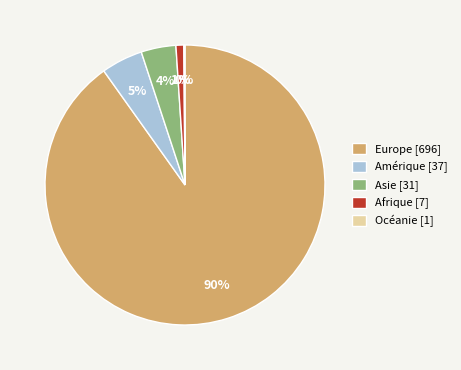

To the nearest percent, what portion does Afrique represent?

1%